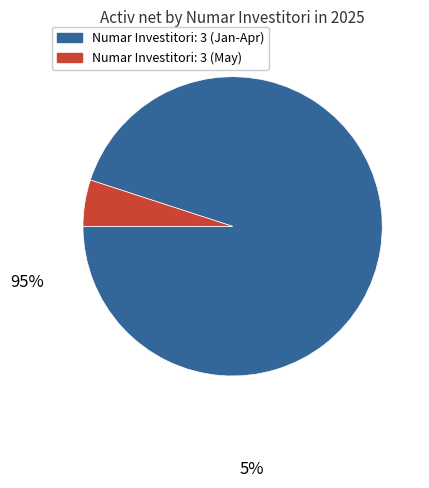

Does any single category account for the majority?

Yes